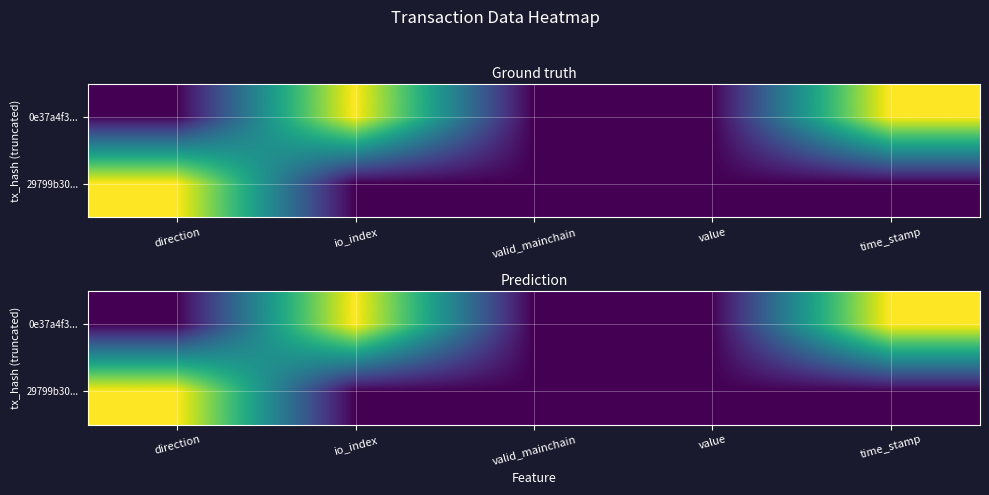

What is the highest value of the 0e37a4f3... series?

1